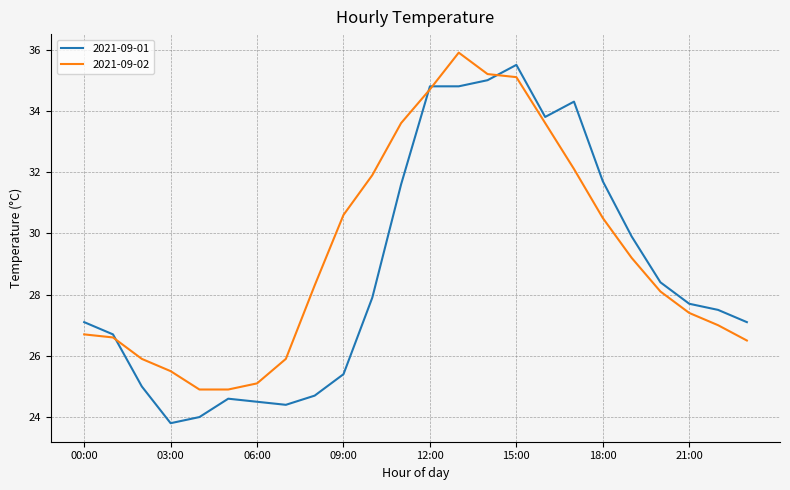

Rank the series by their average value, from lowest to highest.

2021-09-01, 2021-09-02